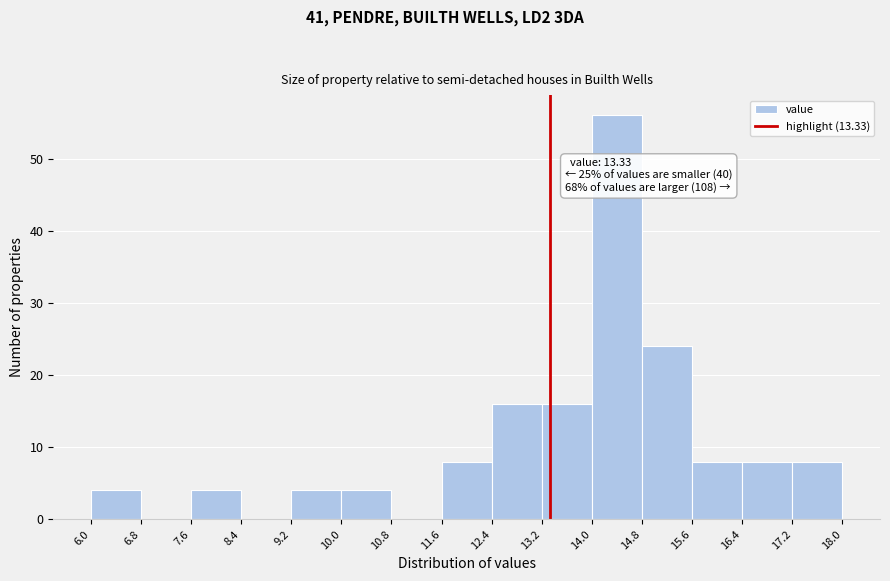

Over which range of the x-axis is the bar tallest?

14.0 to 14.8